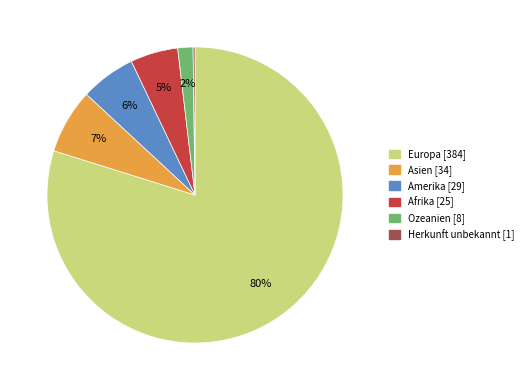

To the nearest percent, what is the average slice percentage?

17%